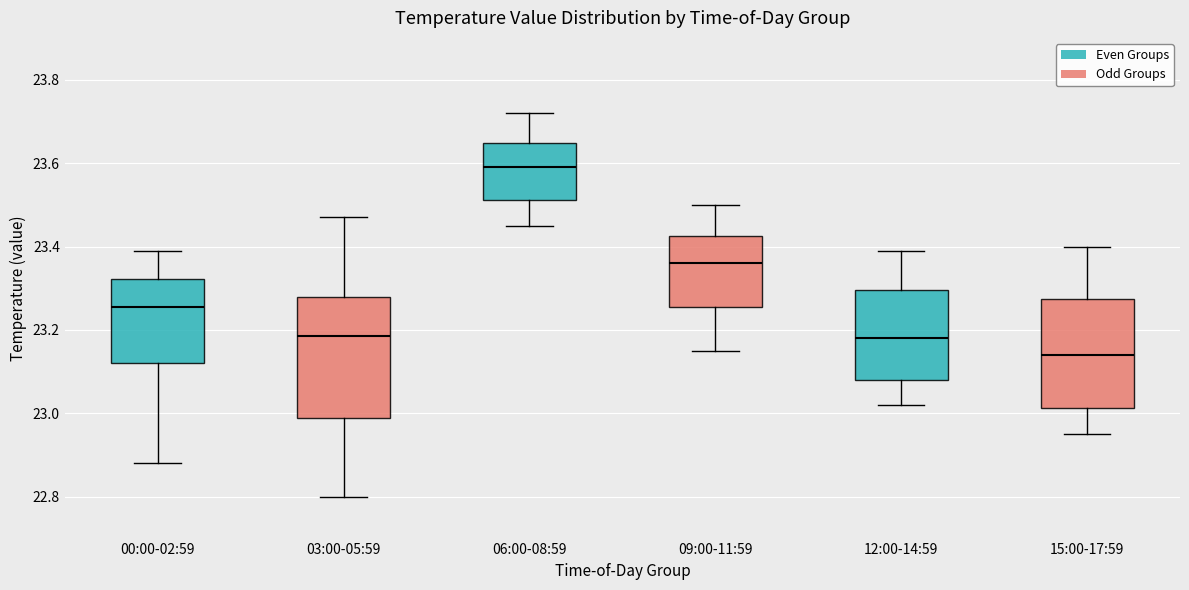

Where is the upper edge of the box for 06:00-08:59 on the y-axis? The values are not printed on the chart, so give them approximately, as read against the axis.

23.64